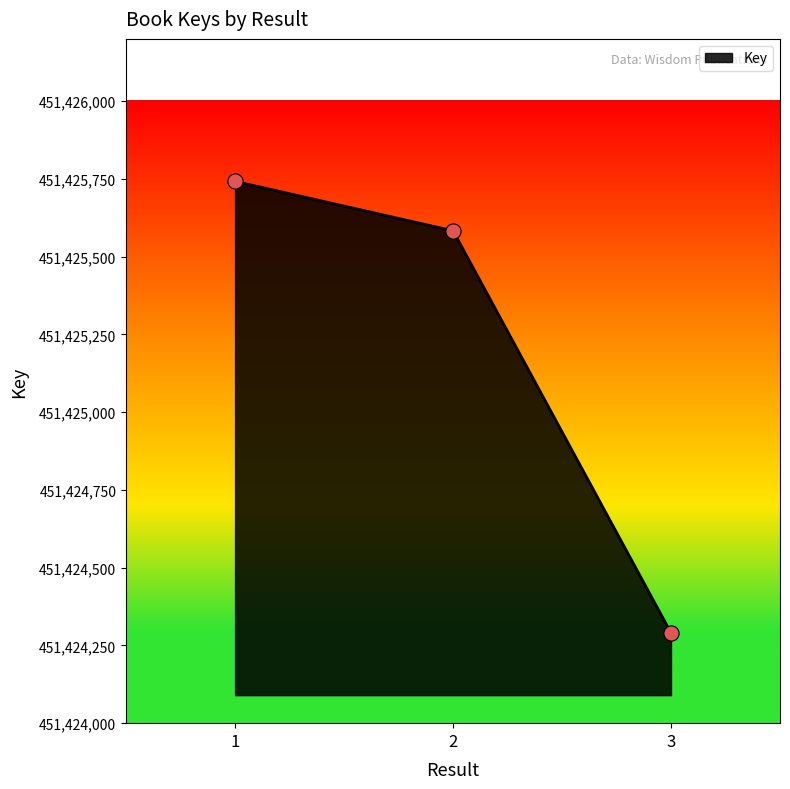

What is the change in value from 1 to 3?

-1452